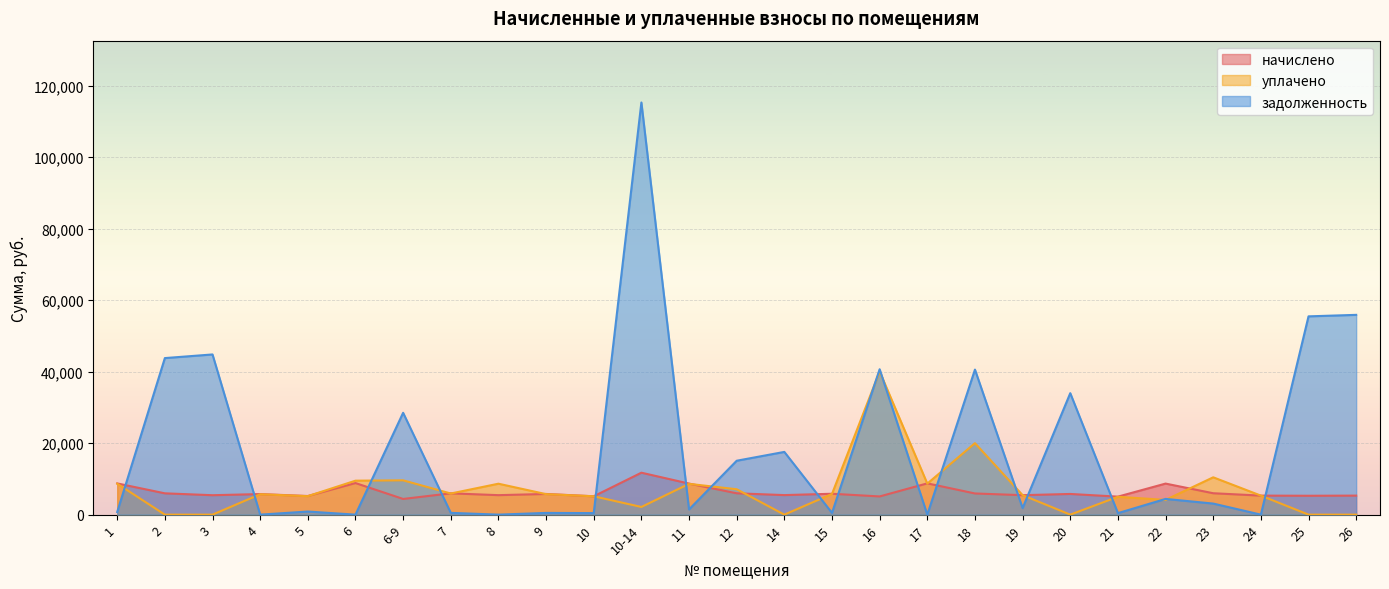

True or false: уплачено and начислено intersect in this chart.

True